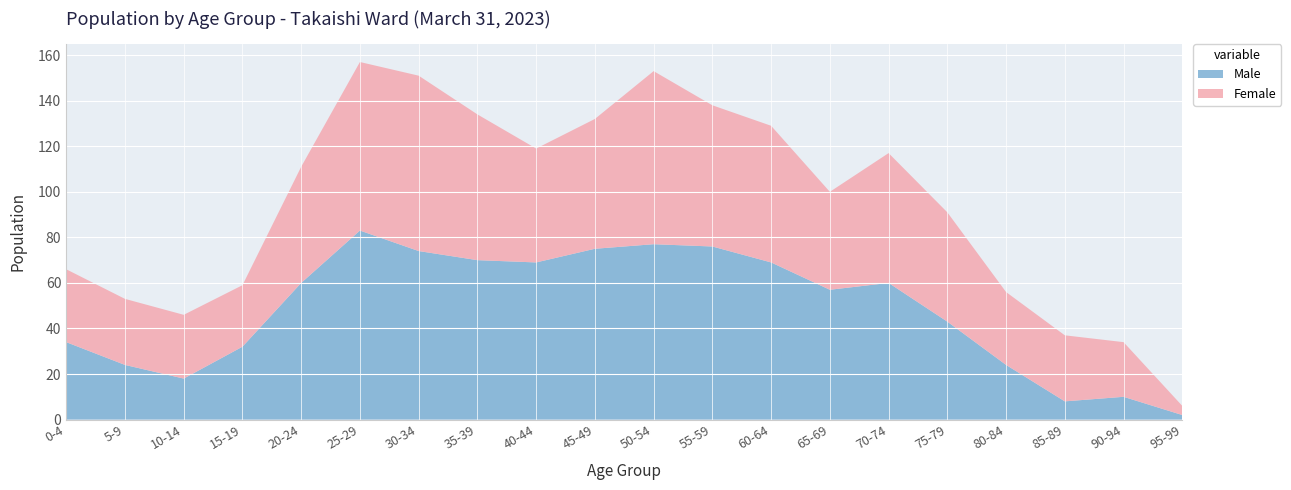

Reading left to right, extract all data points from this chart.

Male: 34	24	18	32	60	83	74	70	69	75	77	76	69	57	60	43	24	8	10	2
Female: 32	29	28	27	51	74	77	64	50	57	76	62	60	43	57	48	32	29	24	4